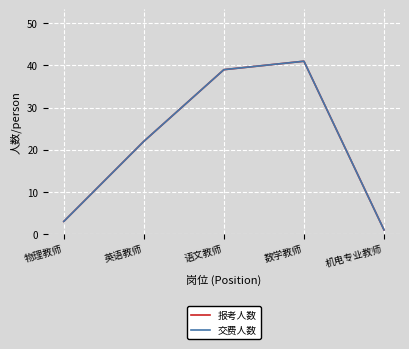

True or false: 交费人数 and 报考人数 cross at least once.

False